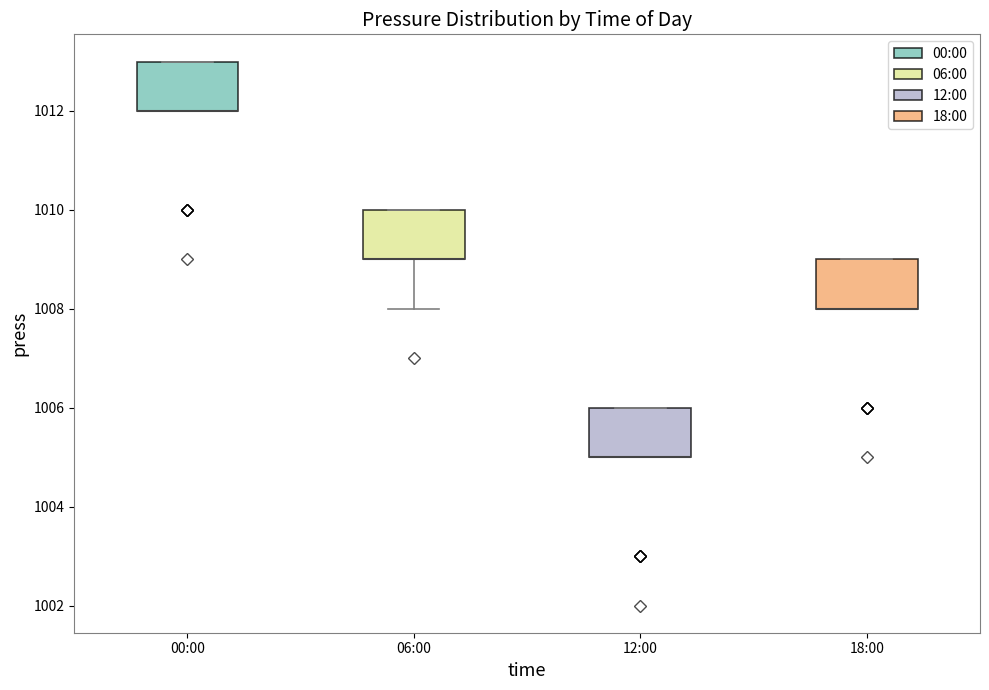

Reading left to right, read every box against the y-axis: the position of its median line, the range the box covers, and the ends of its whiskers. The values are not printed on the chart, so give them approximately, as read against the axis.

00:00: median 1012 (drawn on the box's lower edge), box 1012 to 1013, whiskers 1012 to 1013
06:00: median 1009 (drawn on the box's lower edge), box 1009 to 1010, whiskers 1008 to 1010
12:00: median 1005 (drawn on the box's lower edge), box 1005 to 1006, whiskers 1005 to 1006
18:00: median 1008 (drawn on the box's lower edge), box 1008 to 1009, whiskers 1008 to 1009